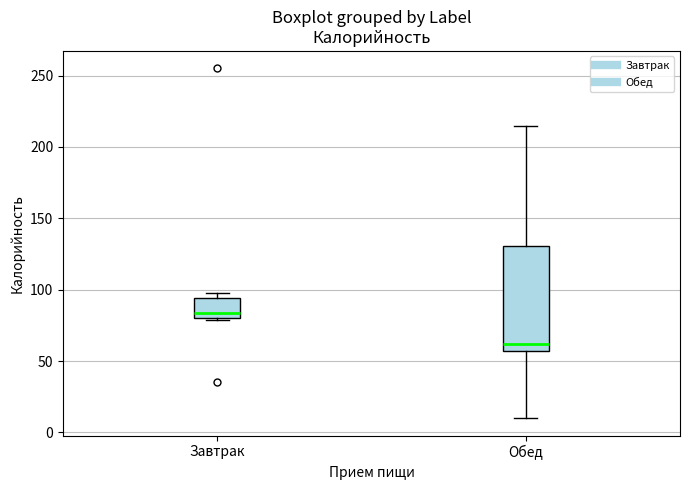

Reading left to right, read every box against the y-axis: the position of its median line, the range the box covers, and the ends of its whiskers. The values are not printed on the chart, so give them approximately, as read against the axis.

Завтрак: median 85, box 80 to 95, whiskers 80 to 100
Обед: median 60, box 55 to 130, whiskers 10 to 215